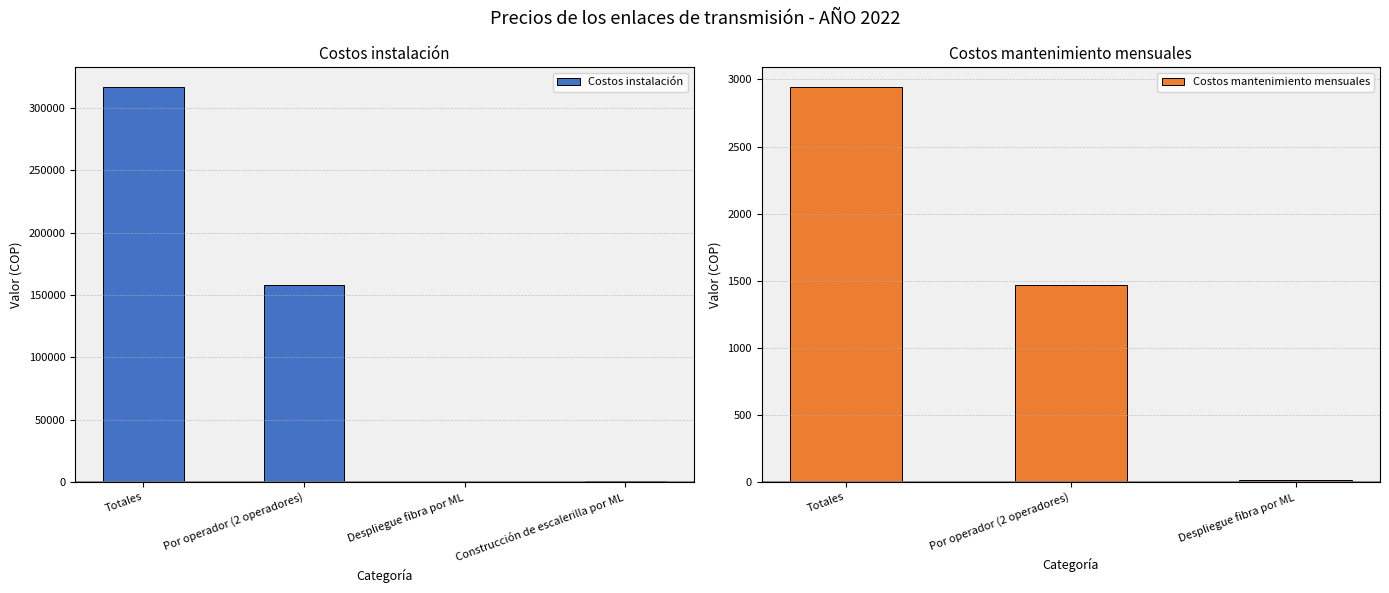

The value of Costos instalación at Por operador (2 operadores) is 158362.1. True or false?

True